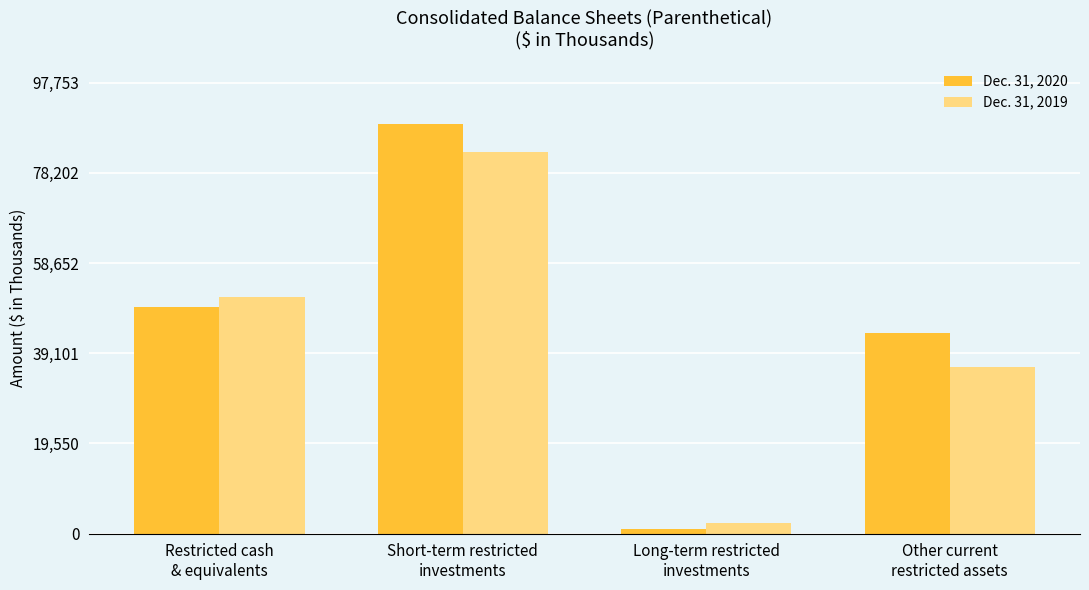

What is the difference between the maximum and minimum values in the Dec. 31, 2020 series?

87841